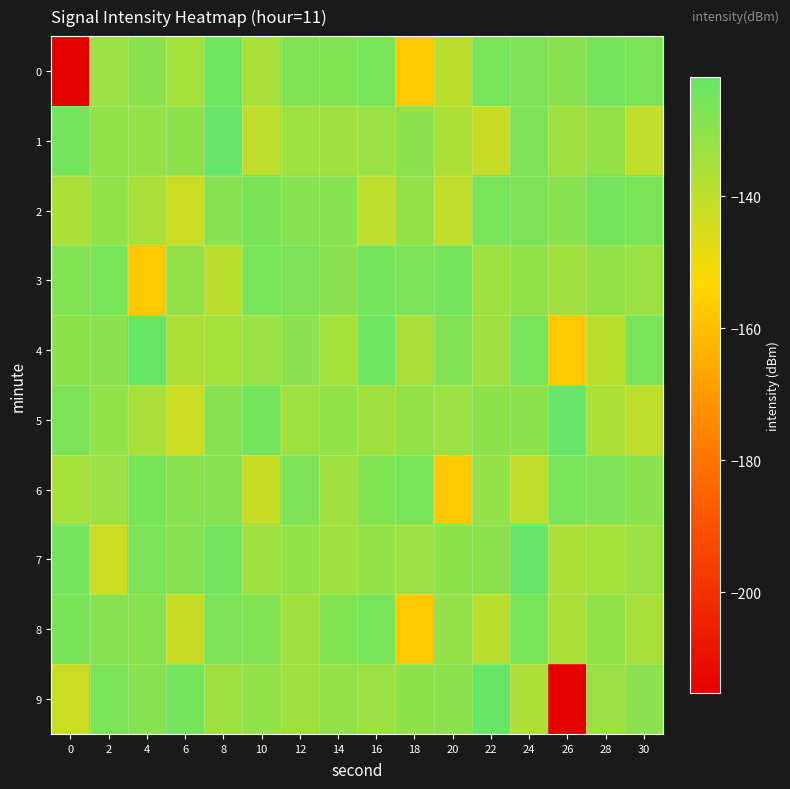

Which category has the highest value across all series?

8